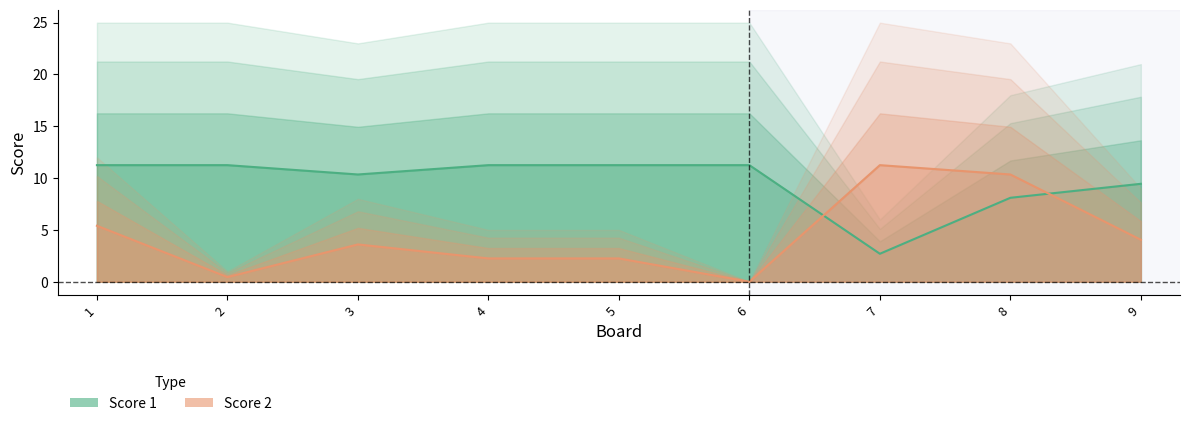

At how many categories does at least one series exceed 0?

9